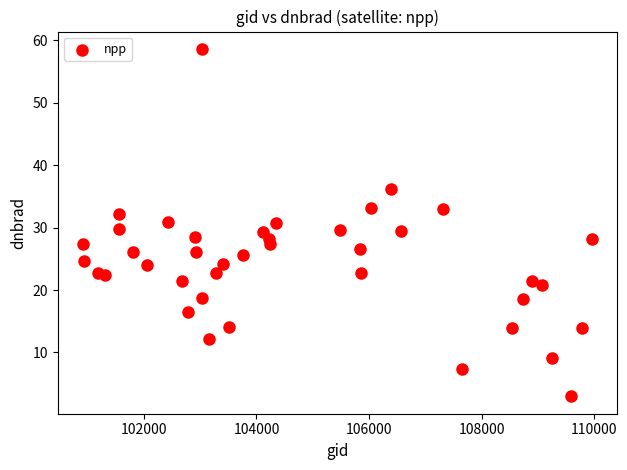

What is the range of Y values (max minus min)?

55.7